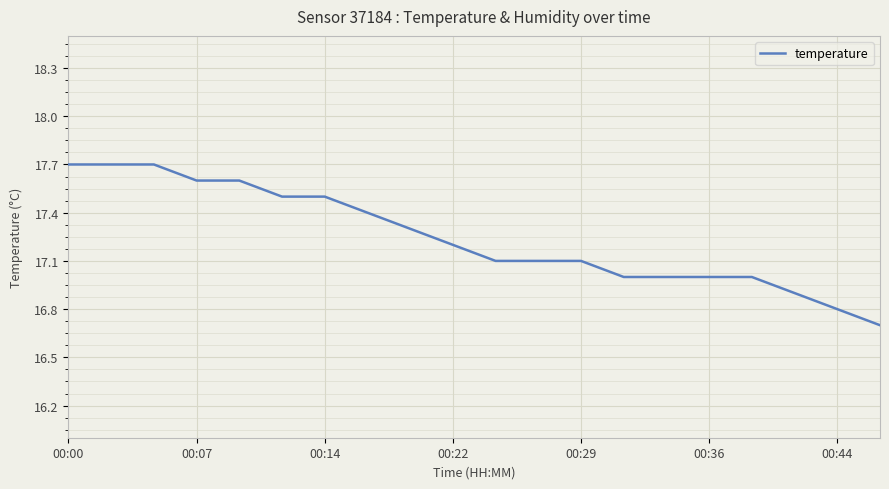

Is this an area chart (filled region under the line)?

No